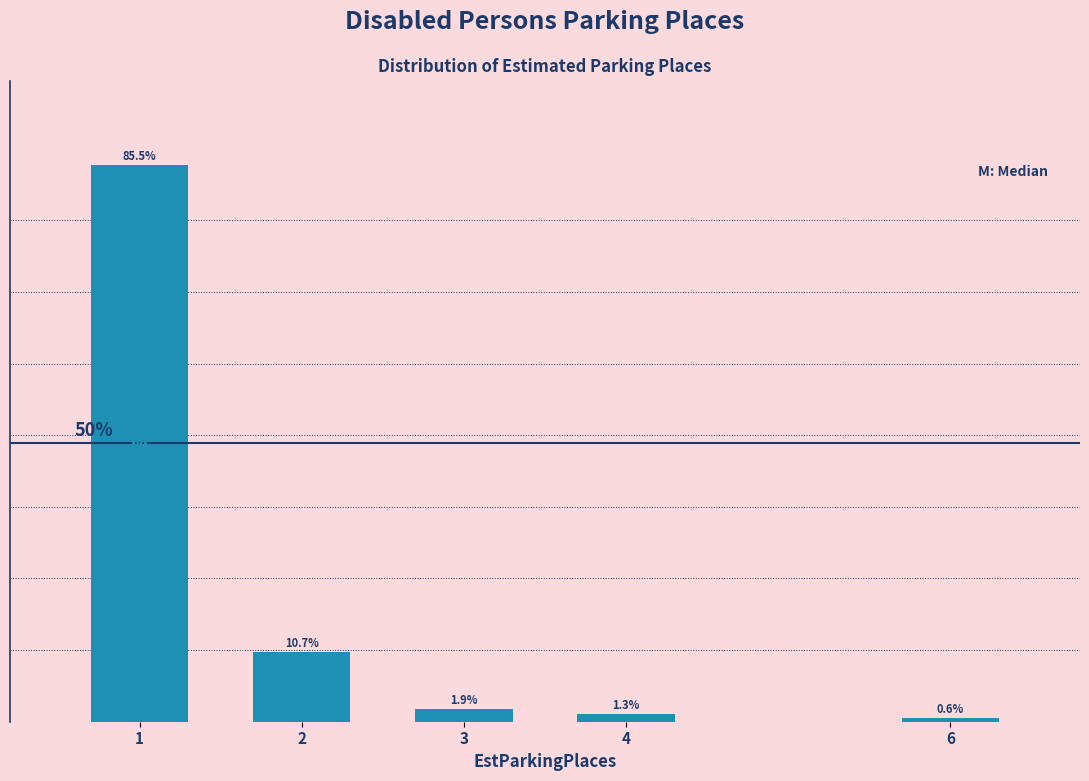

Rank the categories by value from lowest to highest.

6, 4, 3, 2, 1